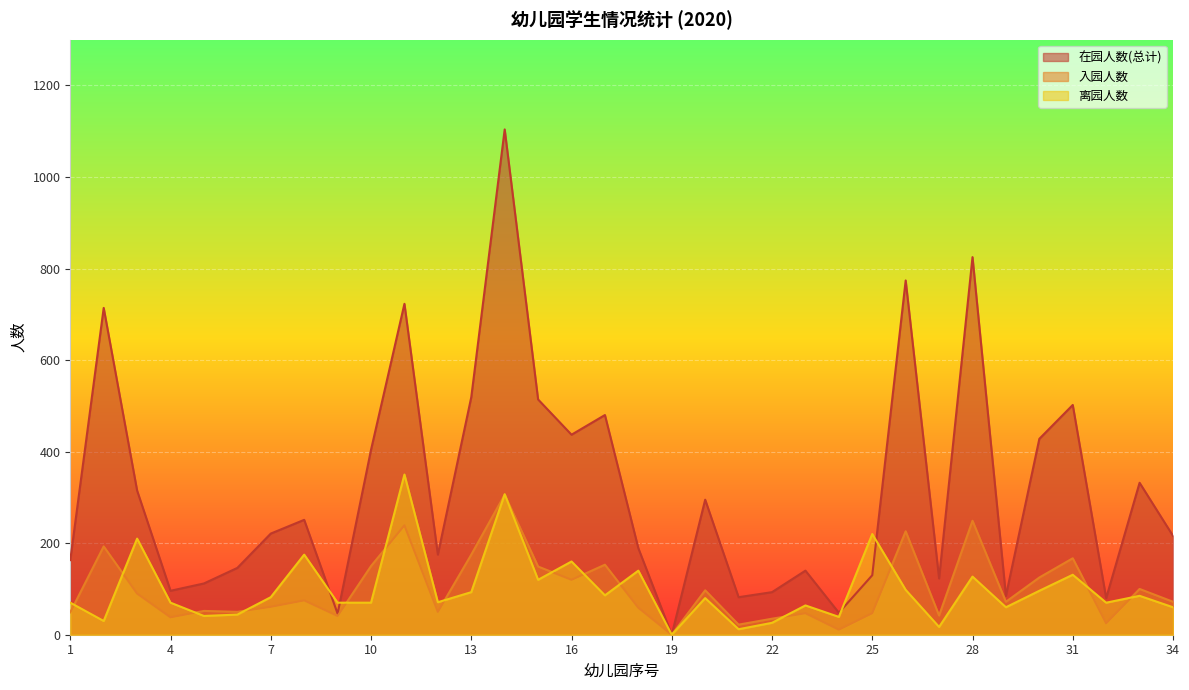

At which category does the chart reach its minimum across all series?

19